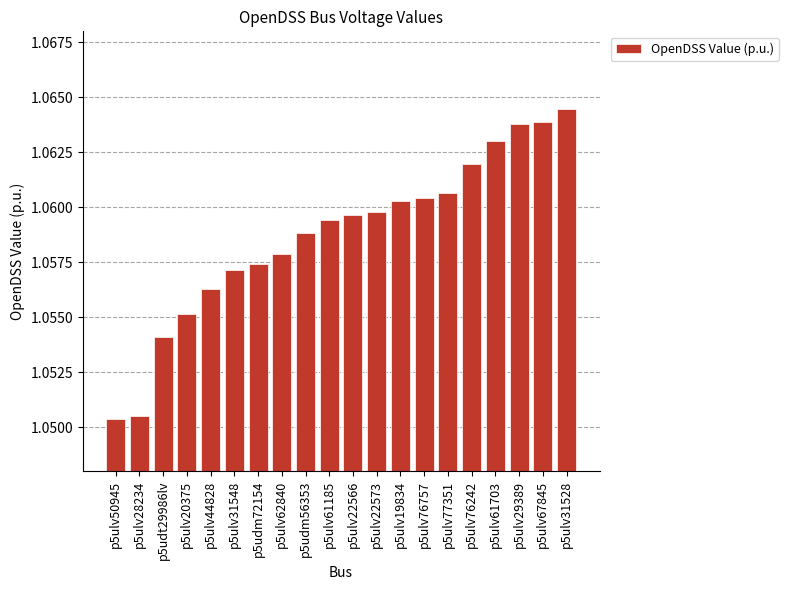

At which category does the chart reach its peak across all series?

p5ulv31528